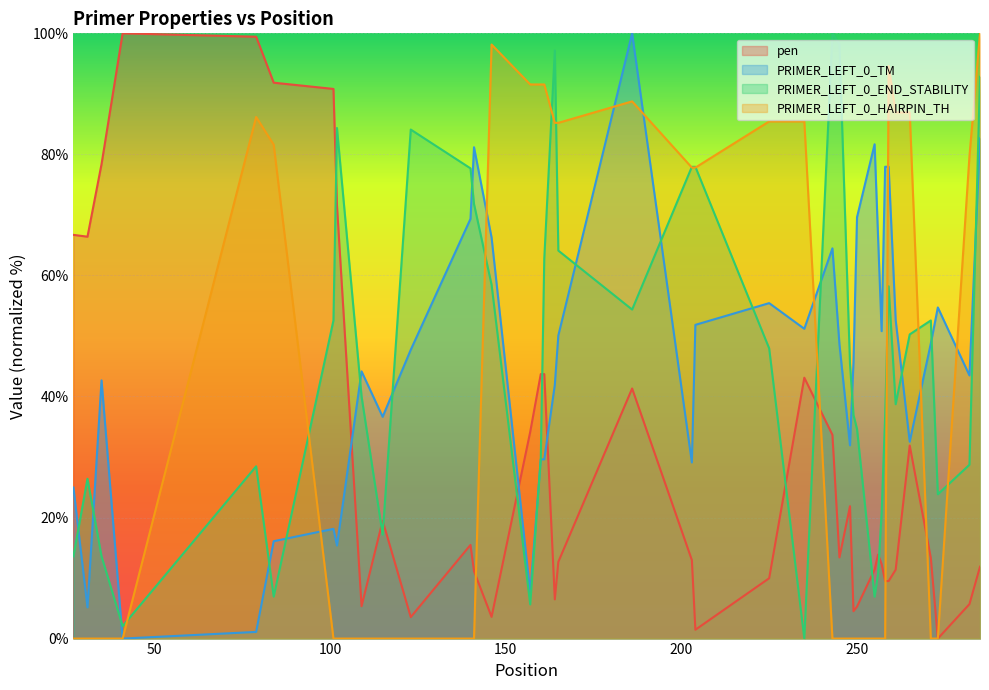

What is the difference between the PRIMER_LEFT_0_TM values at 41 and 186?

100.0